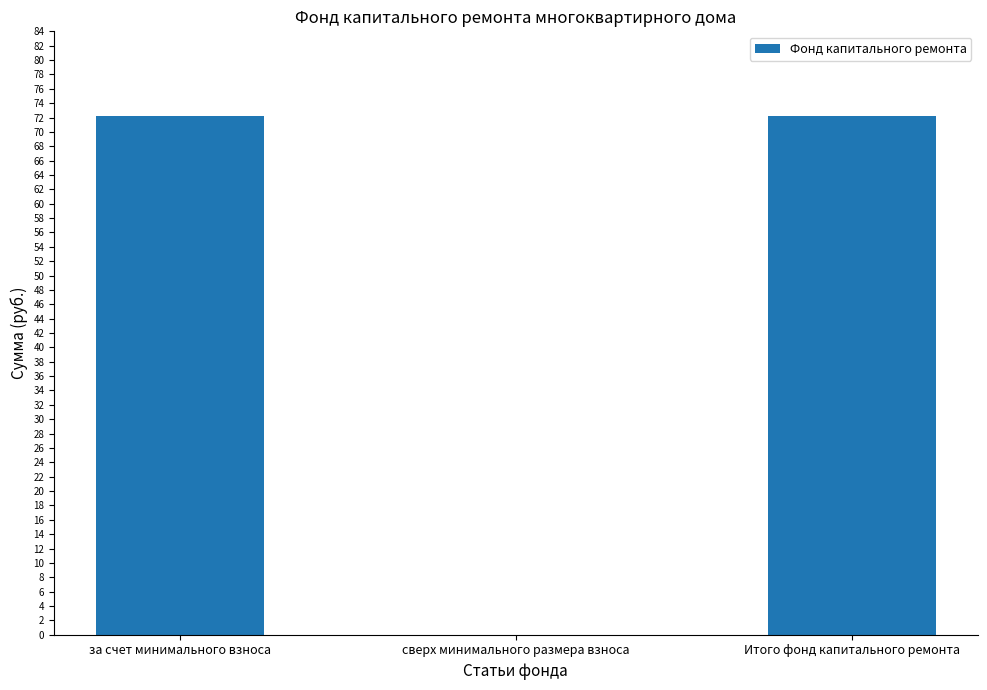

What is the sum of the values at за счет минимального взноса and Итого фонд капитального ремонта?

144.4